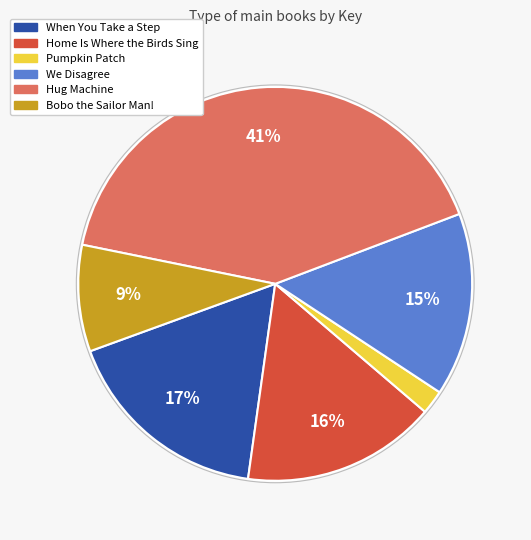

True or false: Hug Machine accounts for 53% of the total.

False